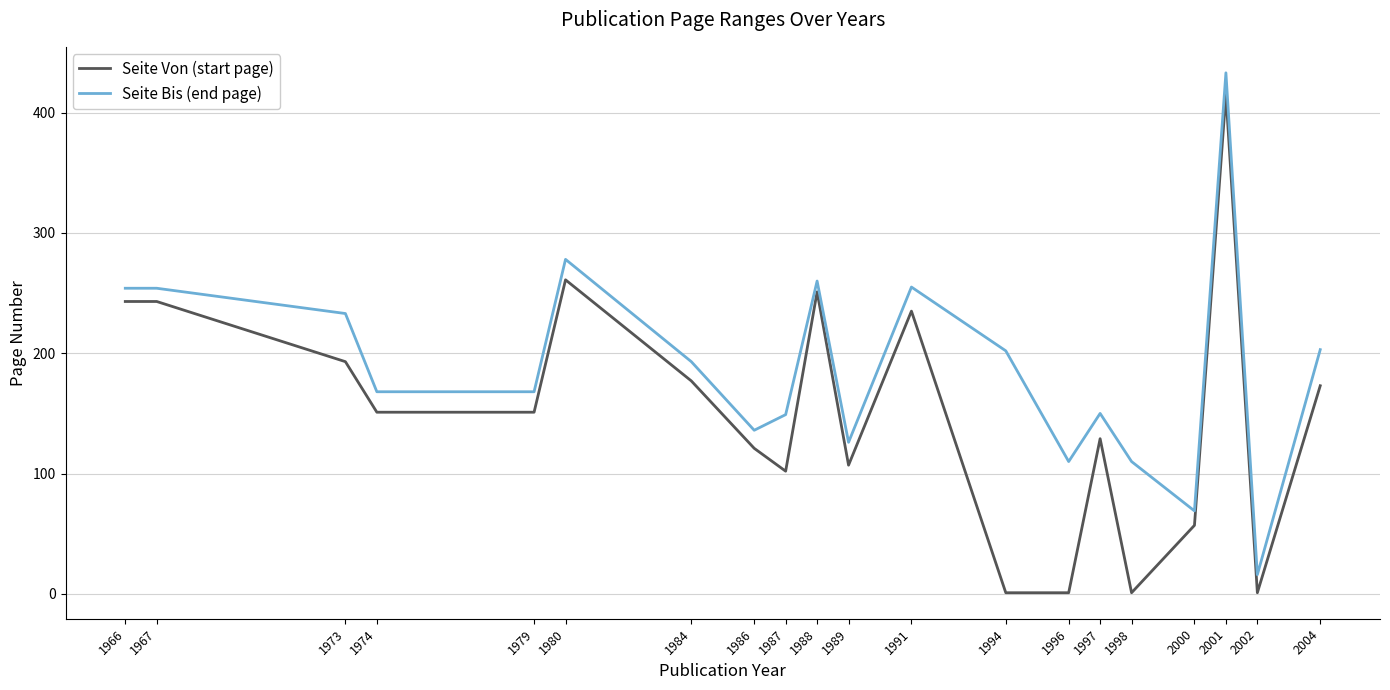

What is the total value across all series at 2000?

126